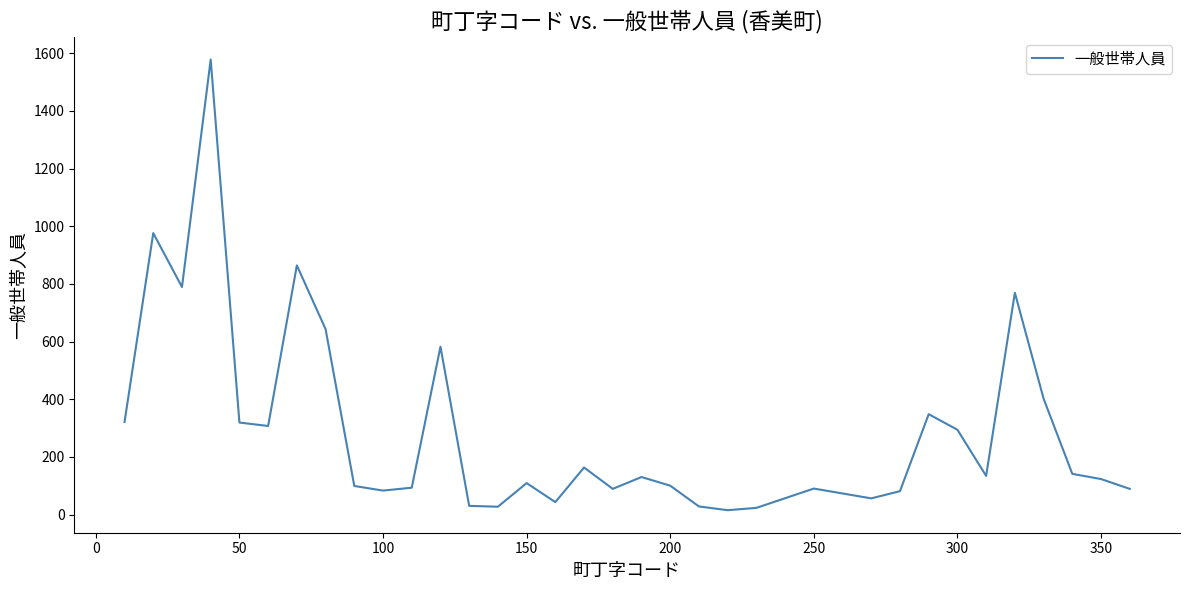

What is the maximum value shown in the chart?

1578